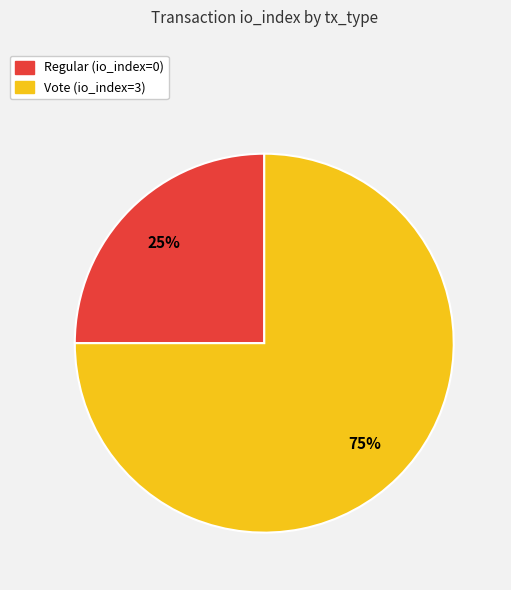

Do Vote (io_index=3) and Regular (io_index=0) together represent more than half of the pie?

Yes